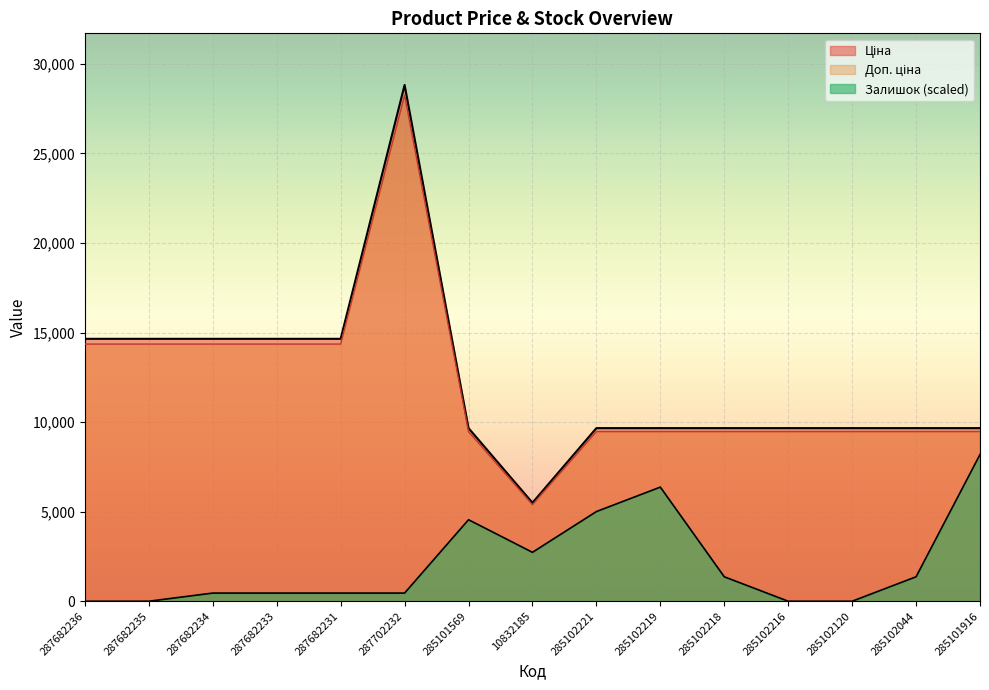

Where is the first local minimum for Залишок?

10832185